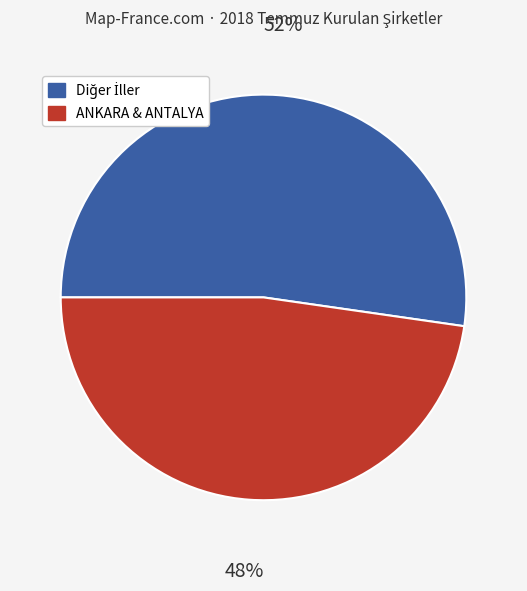

Does any single category account for the majority?

Yes